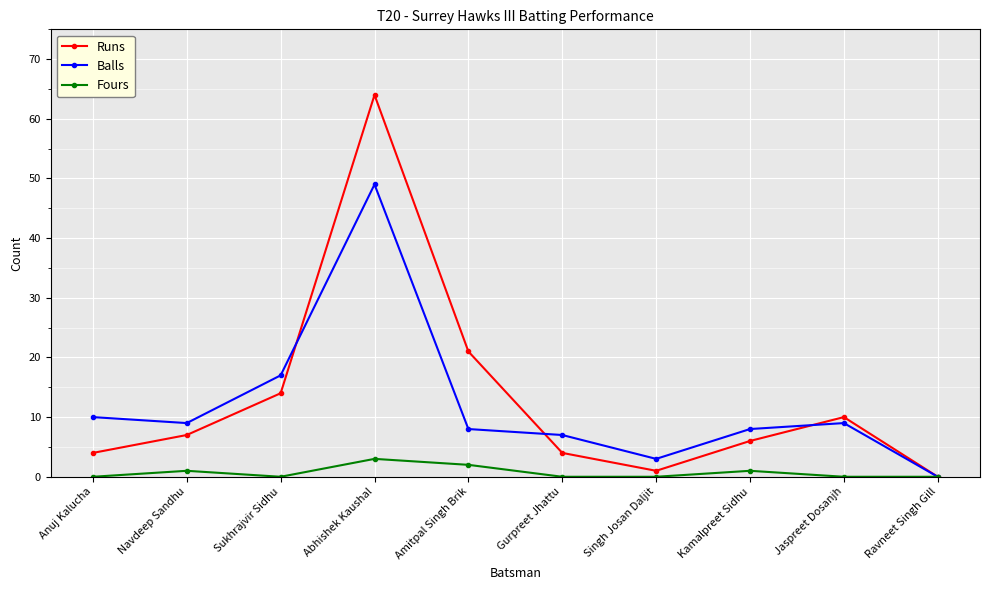

At which label does Balls first exceed 9?

Anuj Kalucha